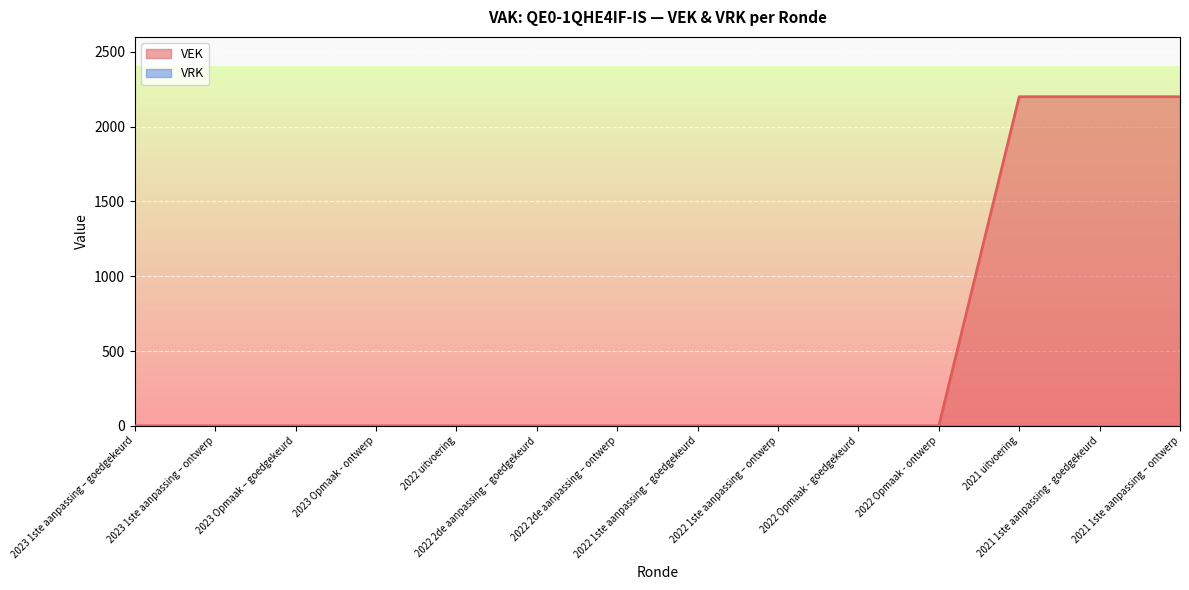

Rank the categories by value from lowest to highest.

2023 1ste aanpassing – goedgekeurd, 2023 1ste aanpassing – ontwerp, 2023 Opmaak – goedgekeurd, 2023 Opmaak - ontwerp, 2022 uitvoering, 2022 2de aanpassing – goedgekeurd, 2022 2de aanpassing – ontwerp, 2022 1ste aanpassing – goedgekeurd, 2022 1ste aanpassing – ontwerp, 2022 Opmaak - goedgekeurd, 2022 Opmaak - ontwerp, 2021 uitvoering, 2021 1ste aanpassing - goedgekeurd, 2021 1ste aanpassing – ontwerp